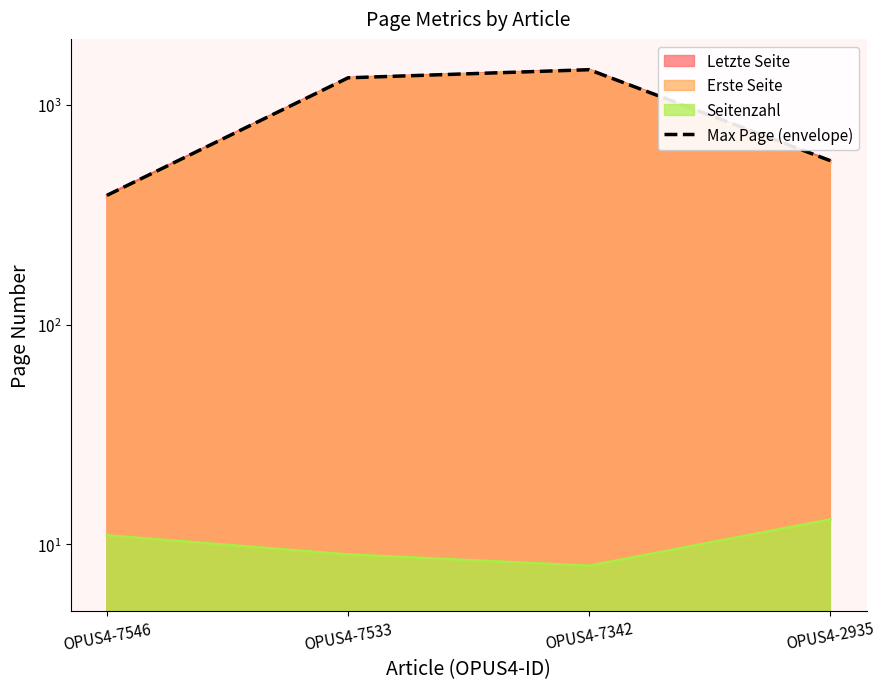

List the labels in order of value, smallest first.

OPUS4-7546, OPUS4-2935, OPUS4-7533, OPUS4-7342